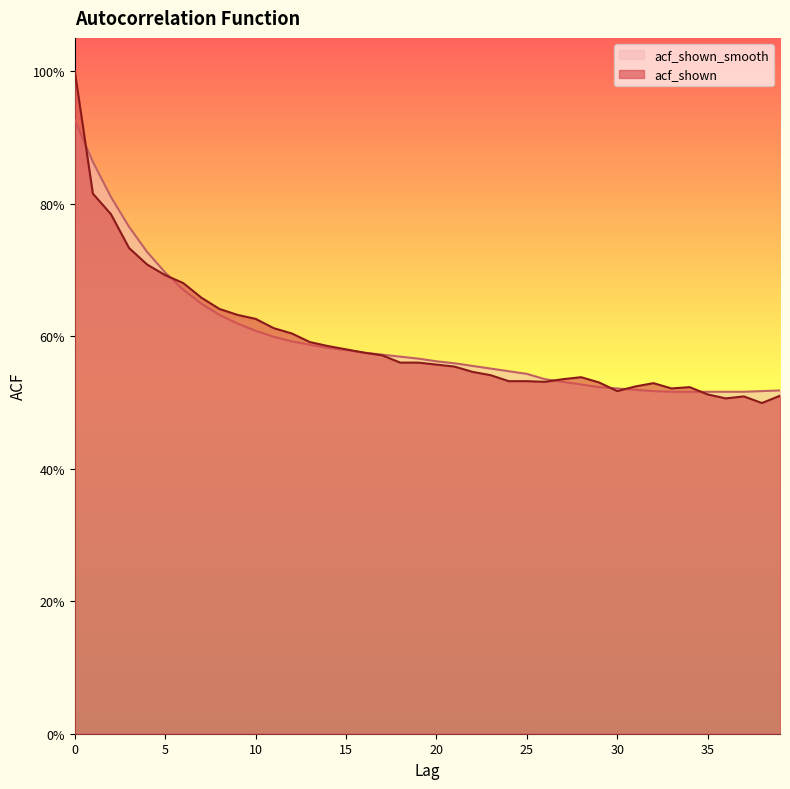

Reading left to right, transcribe all the data shown in this chart.

acf_shown: 0=1.0	1=0.8	2=0.8	3=0.7	4=0.7	5=0.7	6=0.7	7=0.7	8=0.6	9=0.6	10=0.6	11=0.6	12=0.6	13=0.6	14=0.6	15=0.6	16=0.6	17=0.6	18=0.6	19=0.6	20=0.6	21=0.6	22=0.5	23=0.5	24=0.5	25=0.5	26=0.5	27=0.5	28=0.5	29=0.5	30=0.5	31=0.5	32=0.5	33=0.5	34=0.5	35=0.5	36=0.5	37=0.5	38=0.5	39=0.5
acf_shown_smooth: 0=0.9	1=0.9	2=0.8	3=0.8	4=0.7	5=0.7	6=0.7	7=0.6	8=0.6	9=0.6	10=0.6	11=0.6	12=0.6	13=0.6	14=0.6	15=0.6	16=0.6	17=0.6	18=0.6	19=0.6	20=0.6	21=0.6	22=0.6	23=0.6	24=0.5	25=0.5	26=0.5	27=0.5	28=0.5	29=0.5	30=0.5	31=0.5	32=0.5	33=0.5	34=0.5	35=0.5	36=0.5	37=0.5	38=0.5	39=0.5